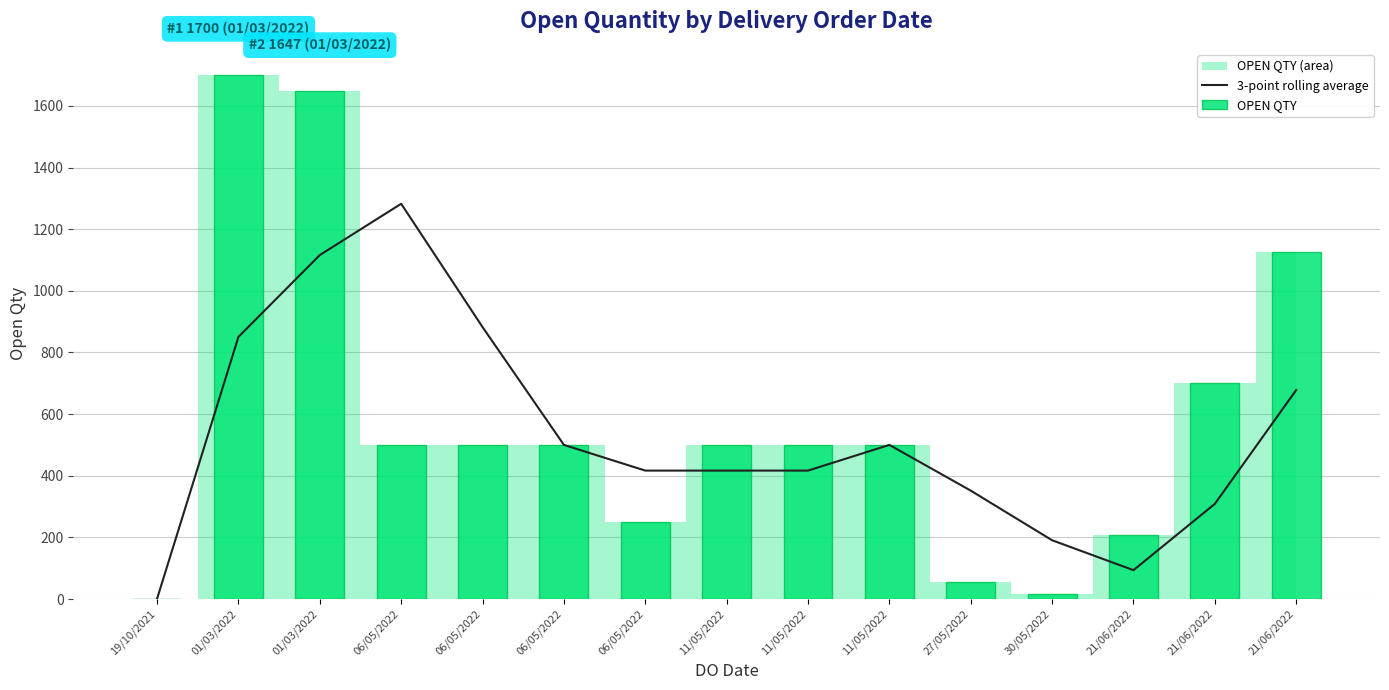

List the series in order of their overall mean, lowest first.

3-point rolling average, OPEN QTY